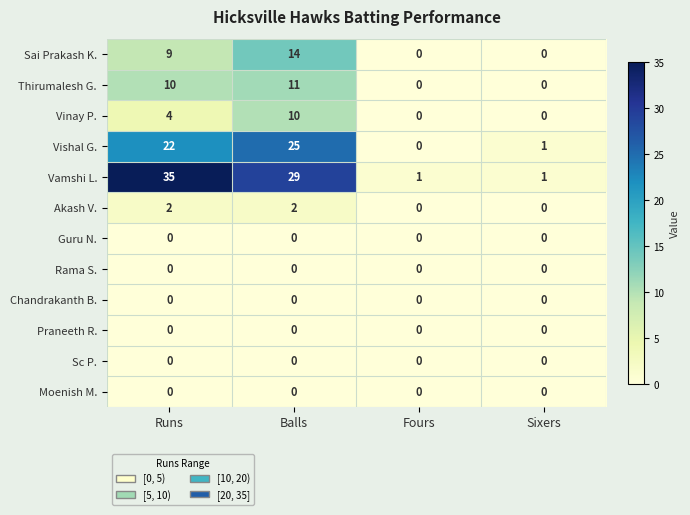

The Vishal G. series shows 10 at Fours. True or false?

False